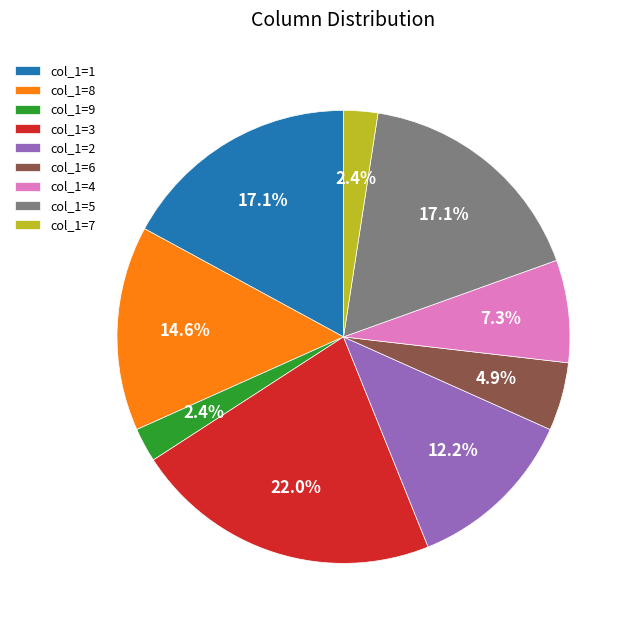

Which slice is the largest?

col_1=3